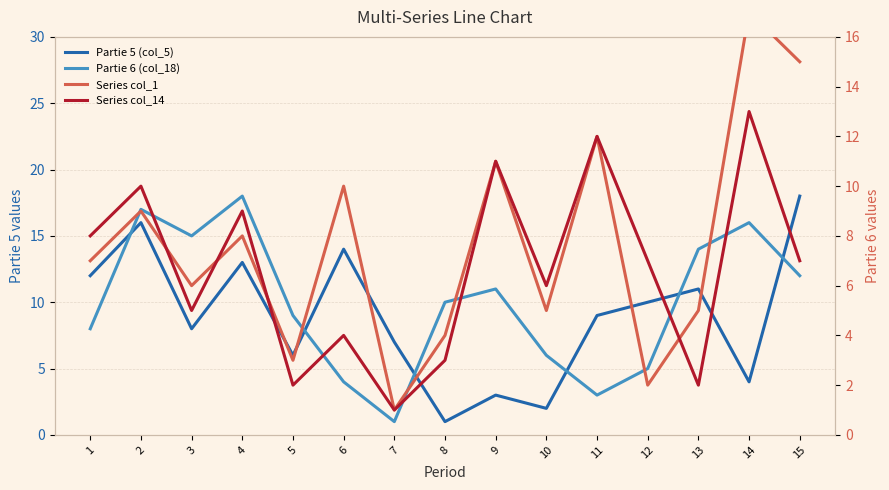

Which category has the lowest value in the Series col_1 series?

7